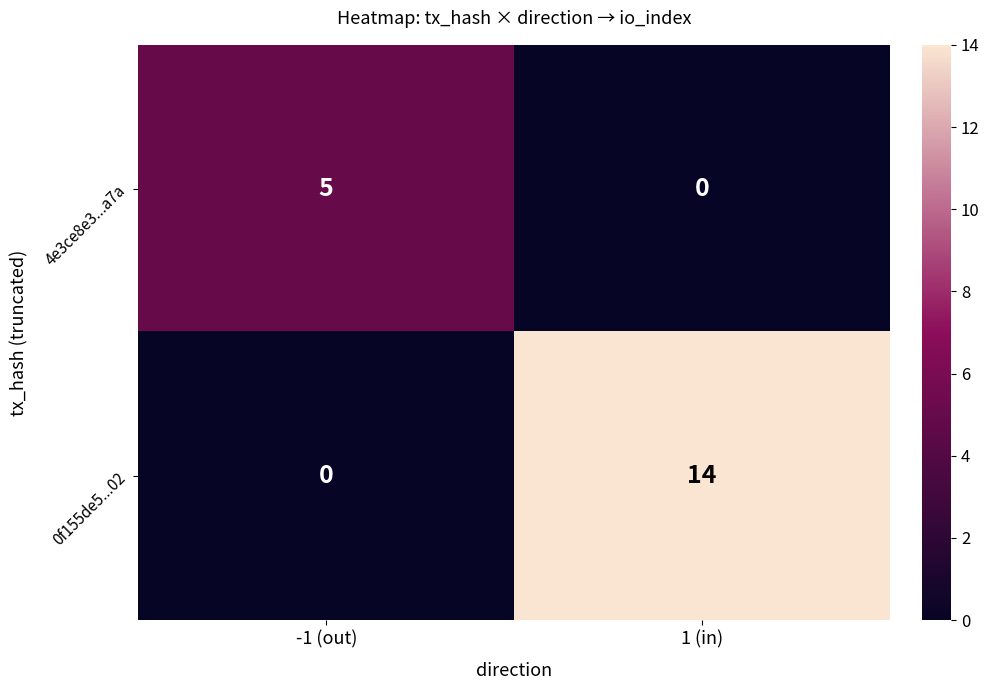

What is the sum of all 0f155de5...02 values?

14